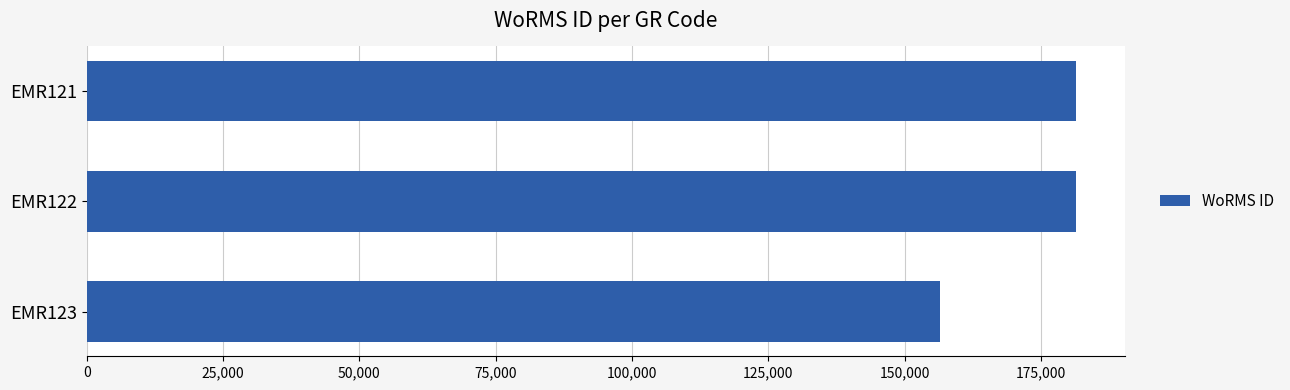

Approximately how many times larger is the value at EMR123 compared to EMR122?

0.9